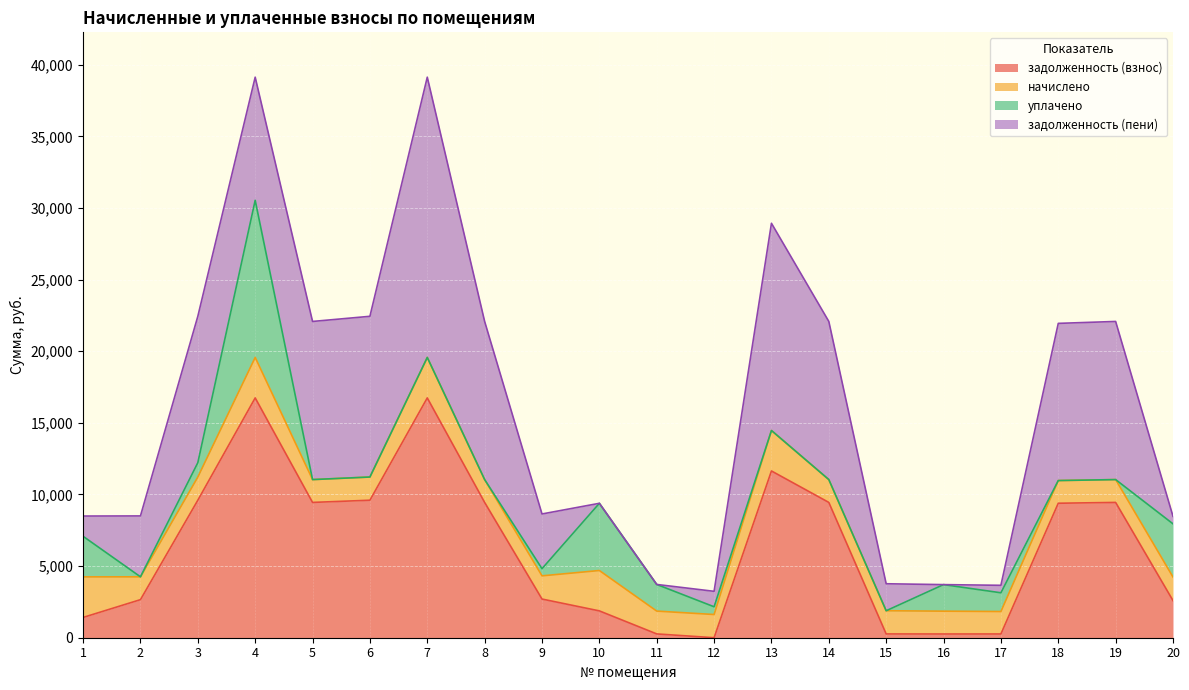

Read the уплачено value at 10.

4692.2